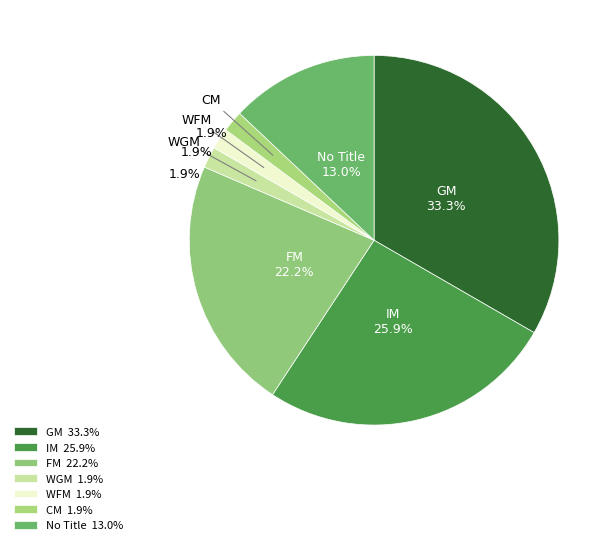

Is the sum of  and WFM greater than half?

No